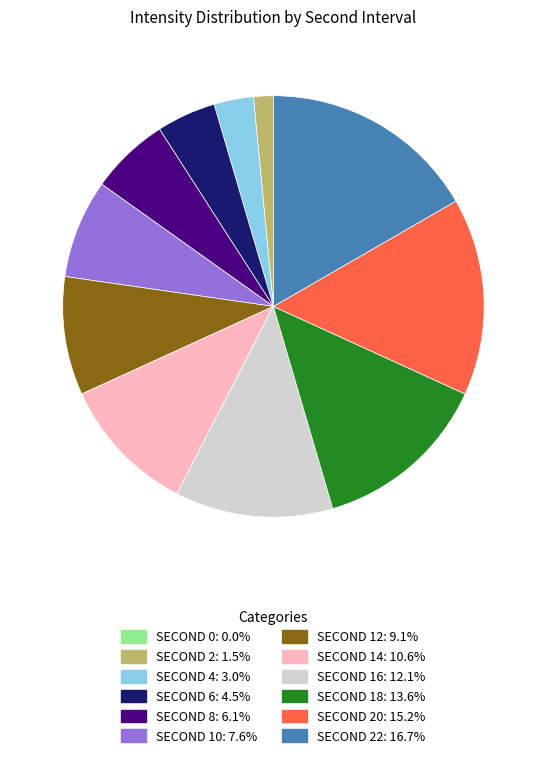

Is there any slice that represents more than half of the pie?

No